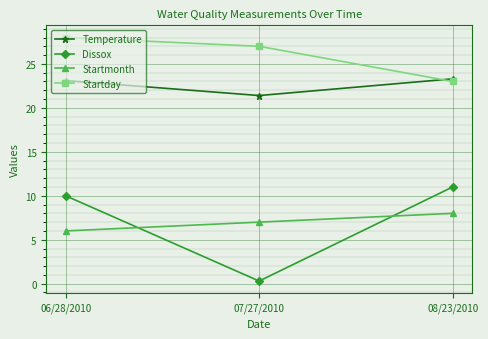

Reading left to right, transcribe all the data shown in this chart.

Temperature: 06/28/2010=23.1	07/27/2010=21.4	08/23/2010=23.3
Dissox: 06/28/2010=10.0	07/27/2010=0.3	08/23/2010=11.0
Startmonth: 06/28/2010=6.0	07/27/2010=7.0	08/23/2010=8.0
Startday: 06/28/2010=28.0	07/27/2010=27.0	08/23/2010=23.0